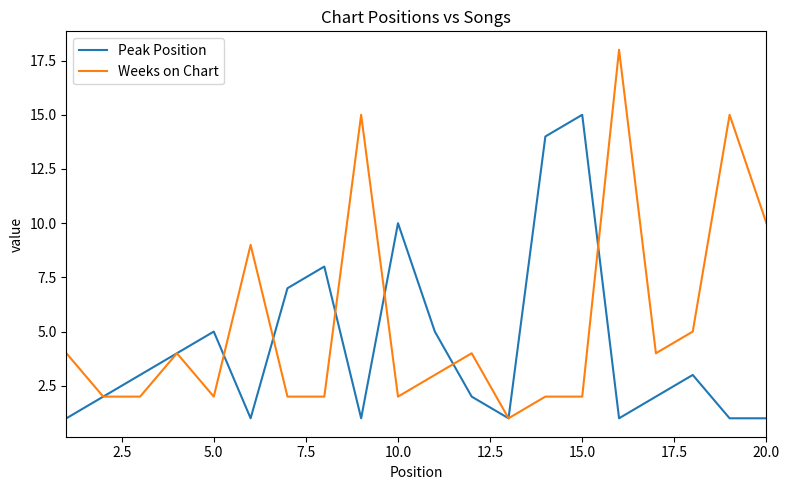

What is the greatest value displayed?

18